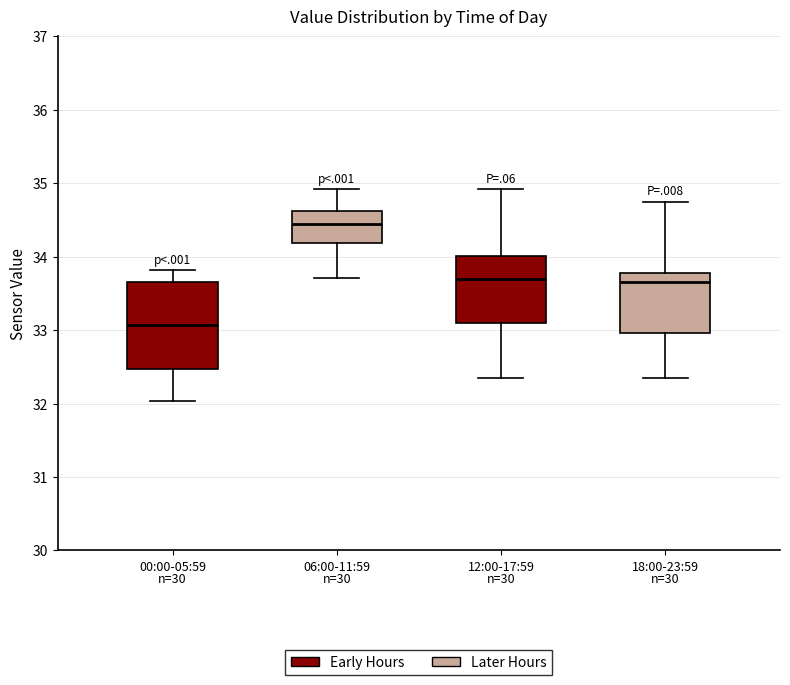

Reading left to right, transcribe this box plot: for each box, give where its median line is, the range the box spans, and where its two whiskers end, as read against the y-axis. The values are not printed on the chart, so give them approximately, as read against the axis.

00:00-05:59: median 33.1, box 32.5 to 33.7, whiskers 32.0 to 33.8
06:00-11:59: median 34.4, box 34.2 to 34.6, whiskers 33.7 to 34.9
12:00-17:59: median 33.7, box 33.1 to 34.0, whiskers 32.4 to 34.9
18:00-23:59: median 33.7, box 33.0 to 33.8, whiskers 32.4 to 34.8